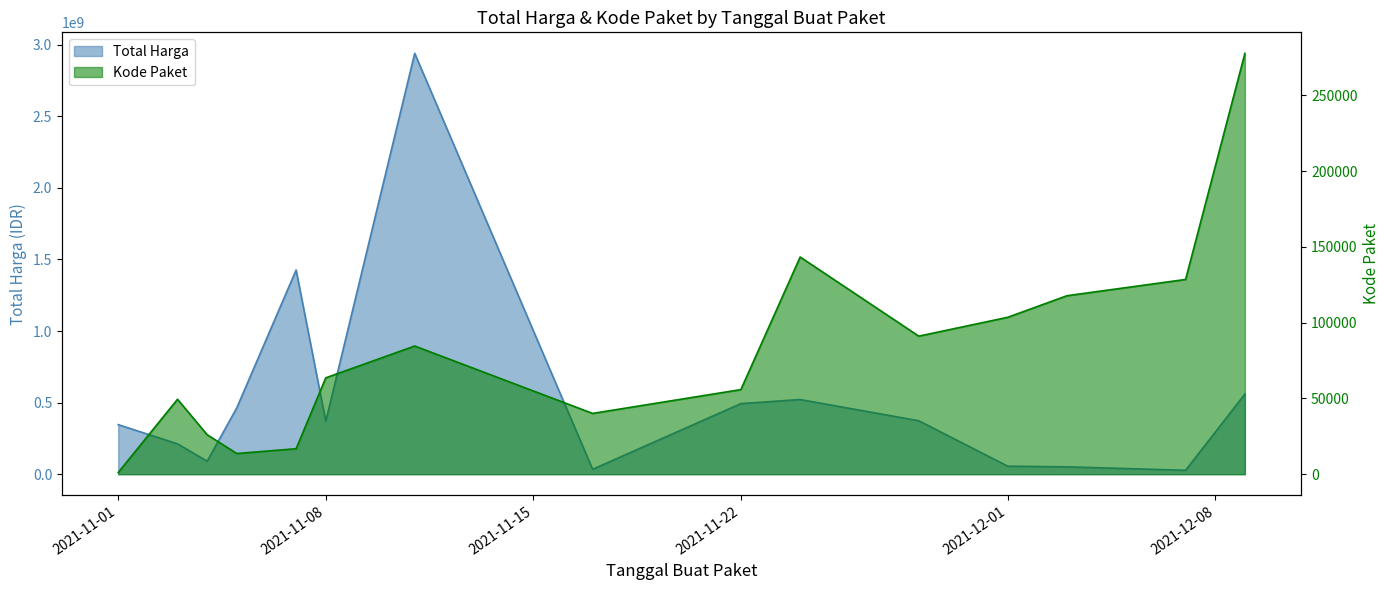

What is the maximum value shown in the chart?

2939002240